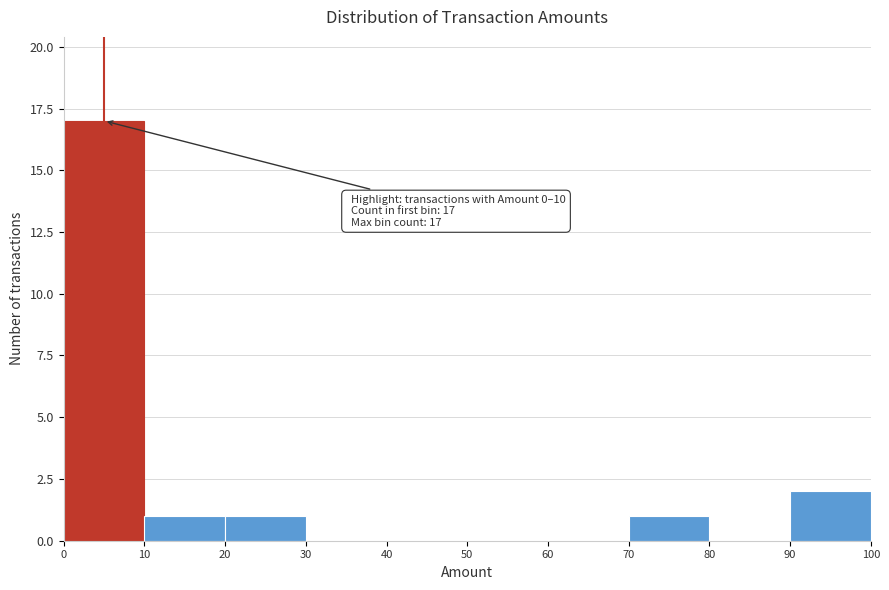

Over which range of the x-axis is the bar tallest?

0 to 10